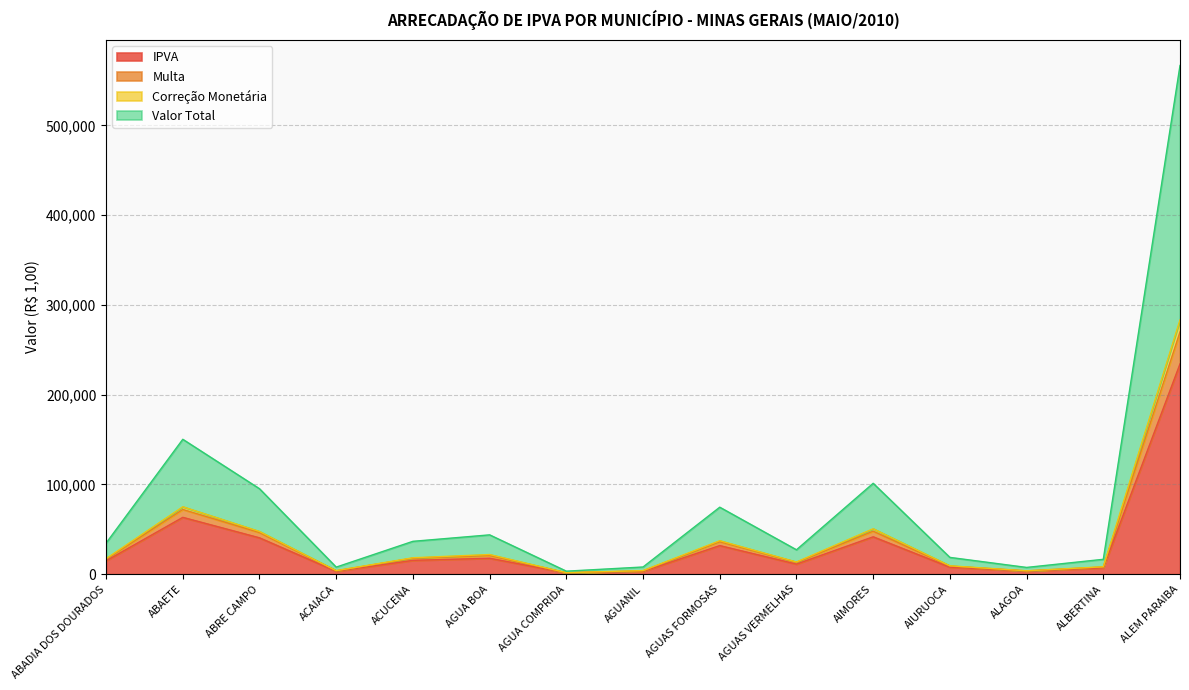

What is the value of the Valor Total point at the 9th from the left?

36266.4